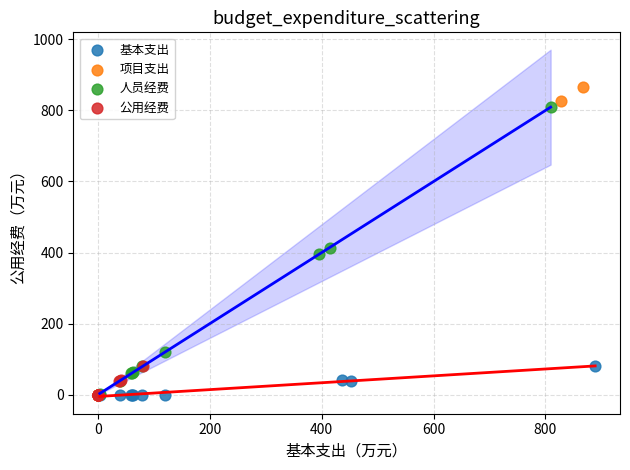

What are all the series names shown in the legend?

基本支出, 项目支出, 人员经费, 公用经费